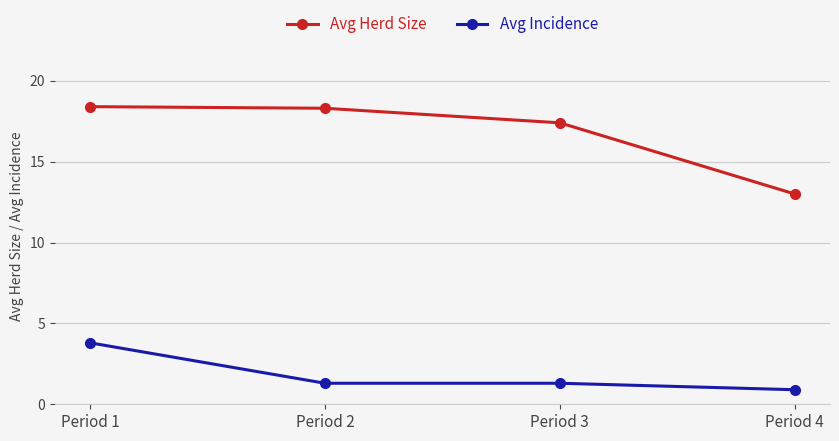

What is the average value of the Avg Incidence series?

1.8